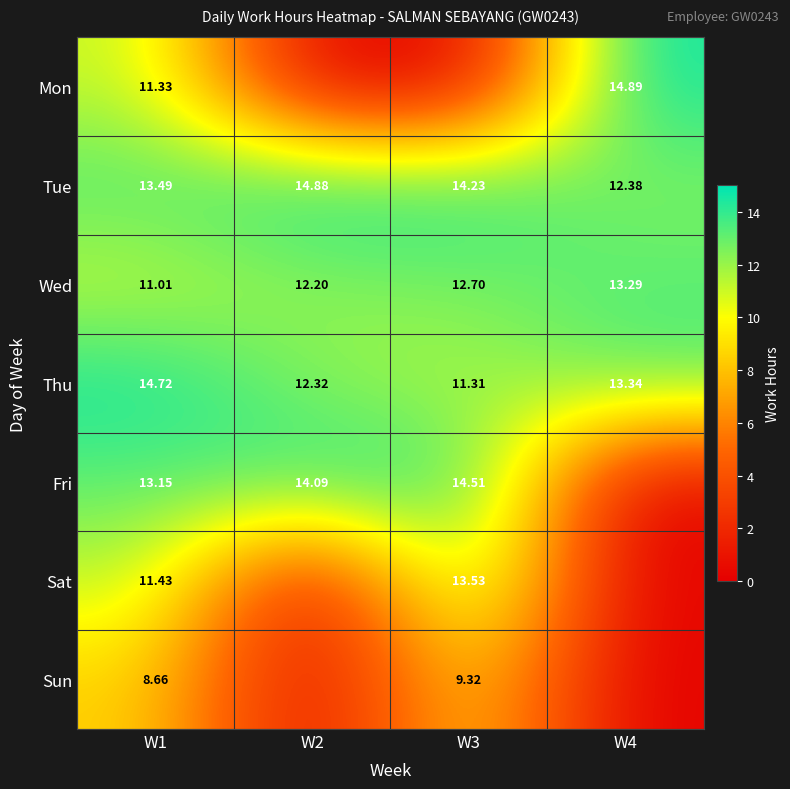

Is the value of Thu at W4 greater than the value of Sat at W1?

Yes